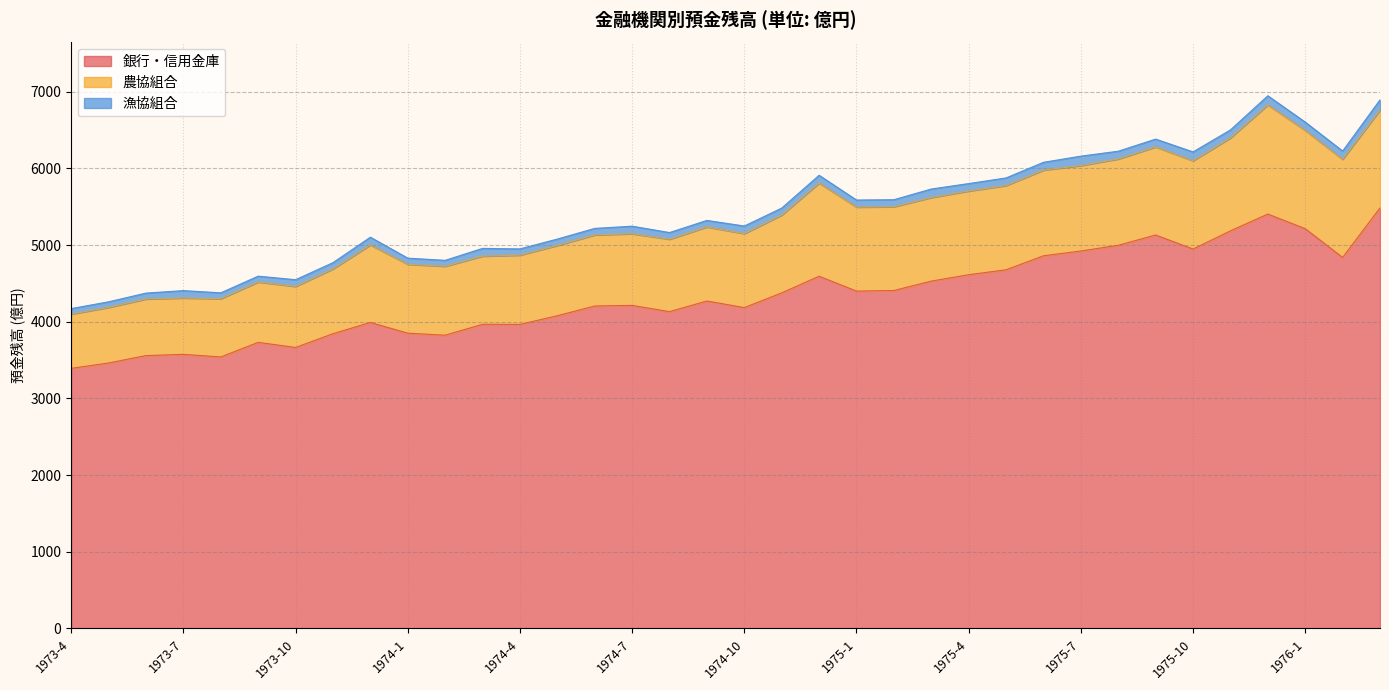

Rank the series at 1974-1 from lowest to highest value.

漁協組合, 農協組合, 銀行・信用金庫